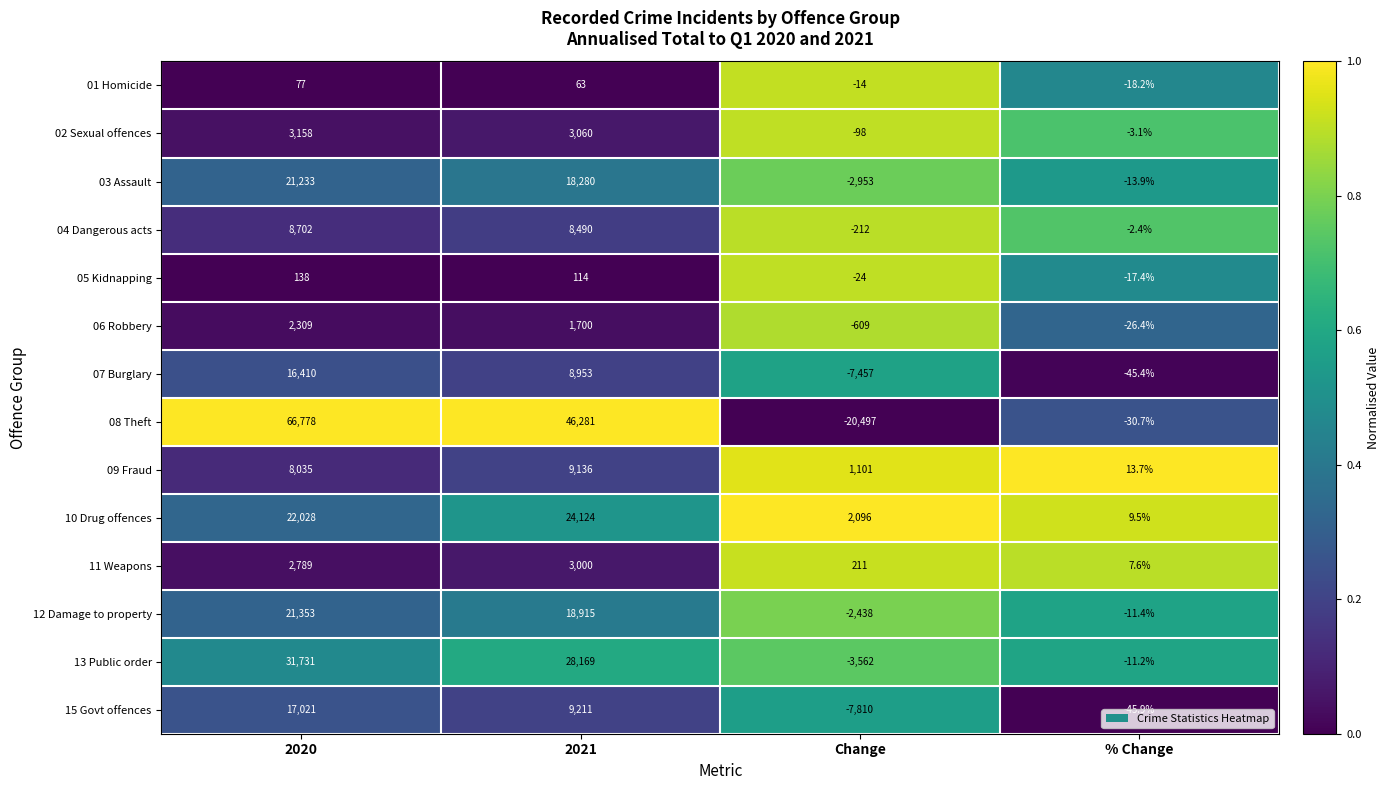

What is the difference between the 05 Kidnapping values at 2020 and % Change?

155.4